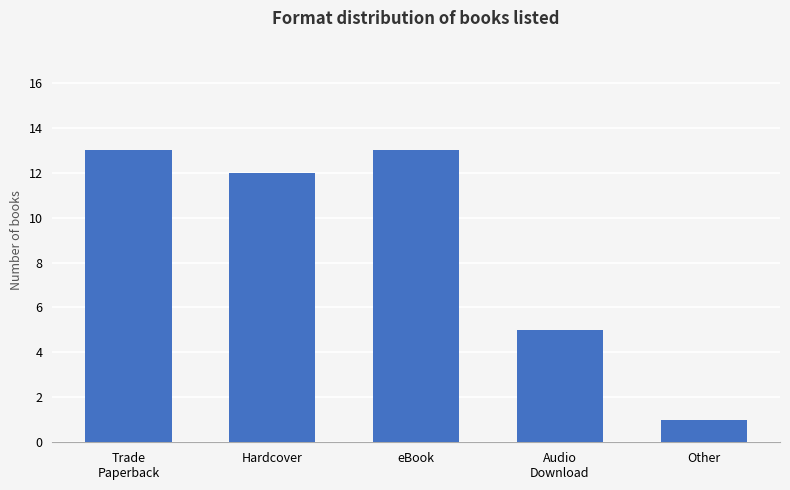

Which category has the lowest value across all series?

Other